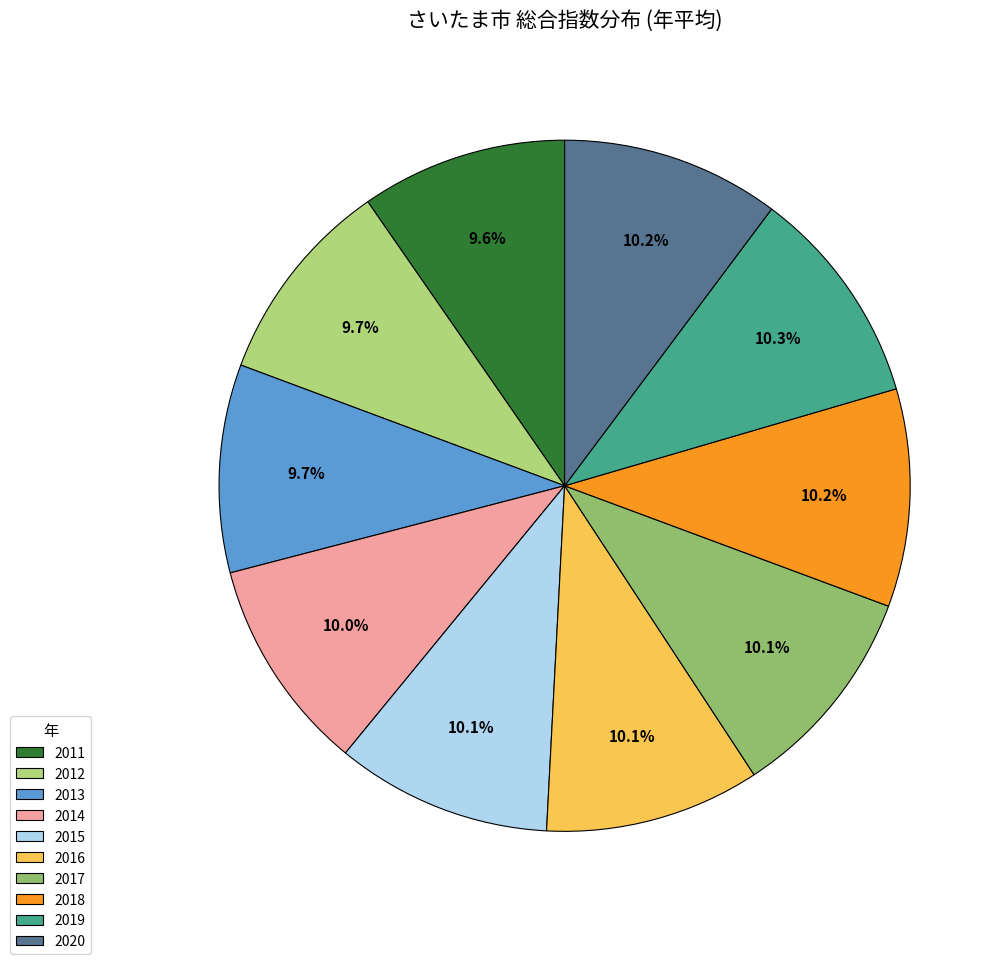

The 2019 slice represents 10% of the pie. True or false?

True